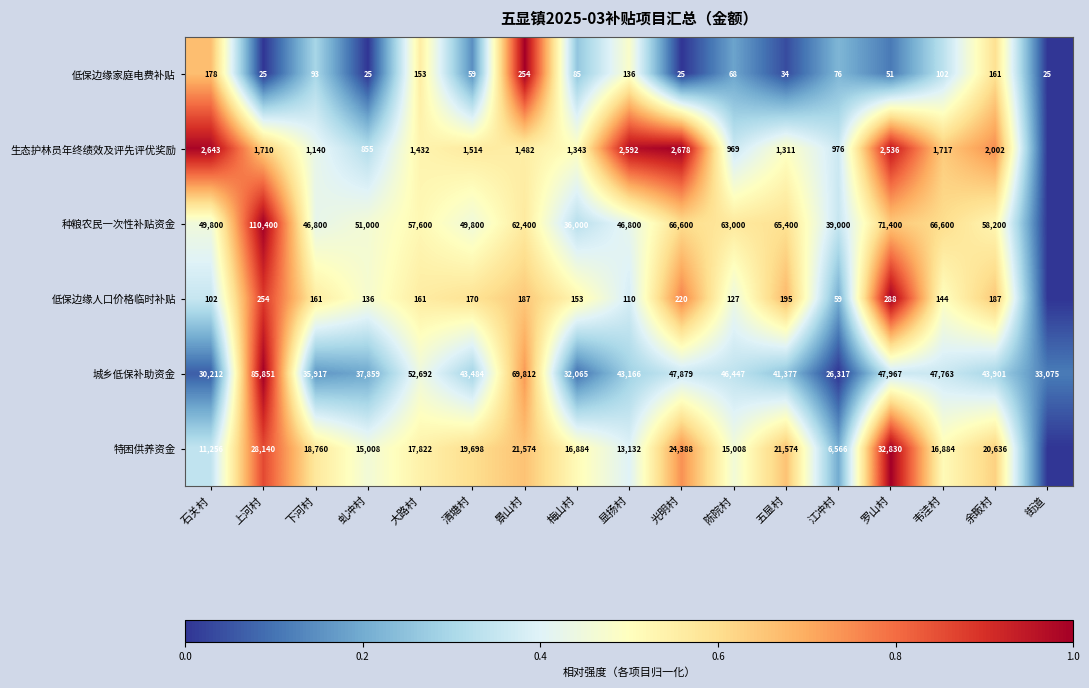

At 罗山村, list the series in order from smallest to largest.

低保边缘家庭电费补贴, 低保边缘人口价格临时补贴, 生态护林员年终绩效及评先评优奖励, 特困供养资金, 城乡低保补助资金, 种粮农民一次性补贴资金